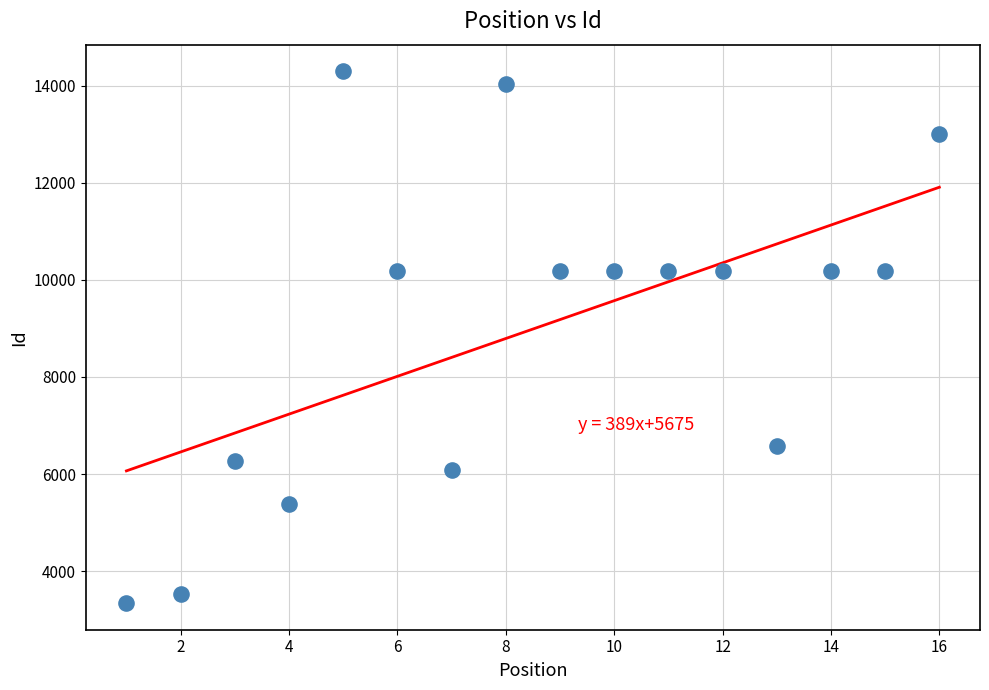

What is the range of Y values (max minus min)?

10953